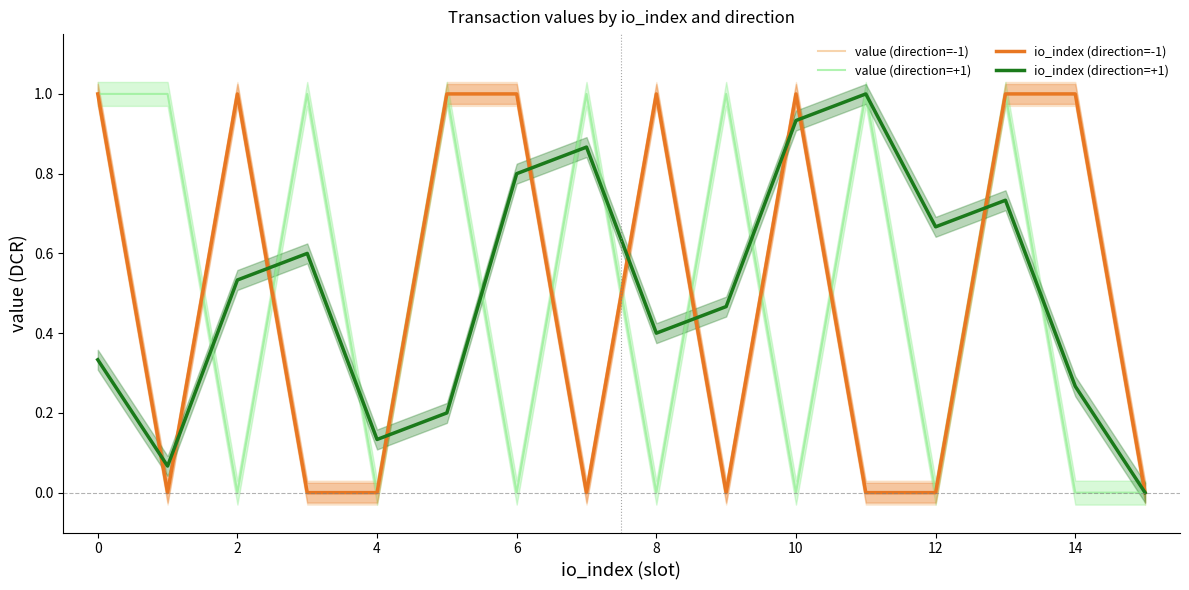

Reading right to left, what are all the values shown in this chart?

value (direction=-1): 0.0	1.0	1.0	0.0	0.0	1.0	0.0	1.0	0.0	1.0	1.0	0.0	0.0	1.0	0.0	1.0
value (direction=+1): 0.0	0.0	1.0	0.0	1.0	0.0	1.0	0.0	1.0	0.0	1.0	0.0	1.0	0.0	1.0	1.0
io_index (direction=-1): 0.0	1.0	1.0	0.0	0.0	1.0	0.0	1.0	0.0	1.0	1.0	0.0	0.0	1.0	0.0	1.0
io_index (direction=+1): 0.0	0.3	0.7	0.7	1.0	0.9	0.5	0.4	0.9	0.8	0.2	0.1	0.6	0.5	0.1	0.3